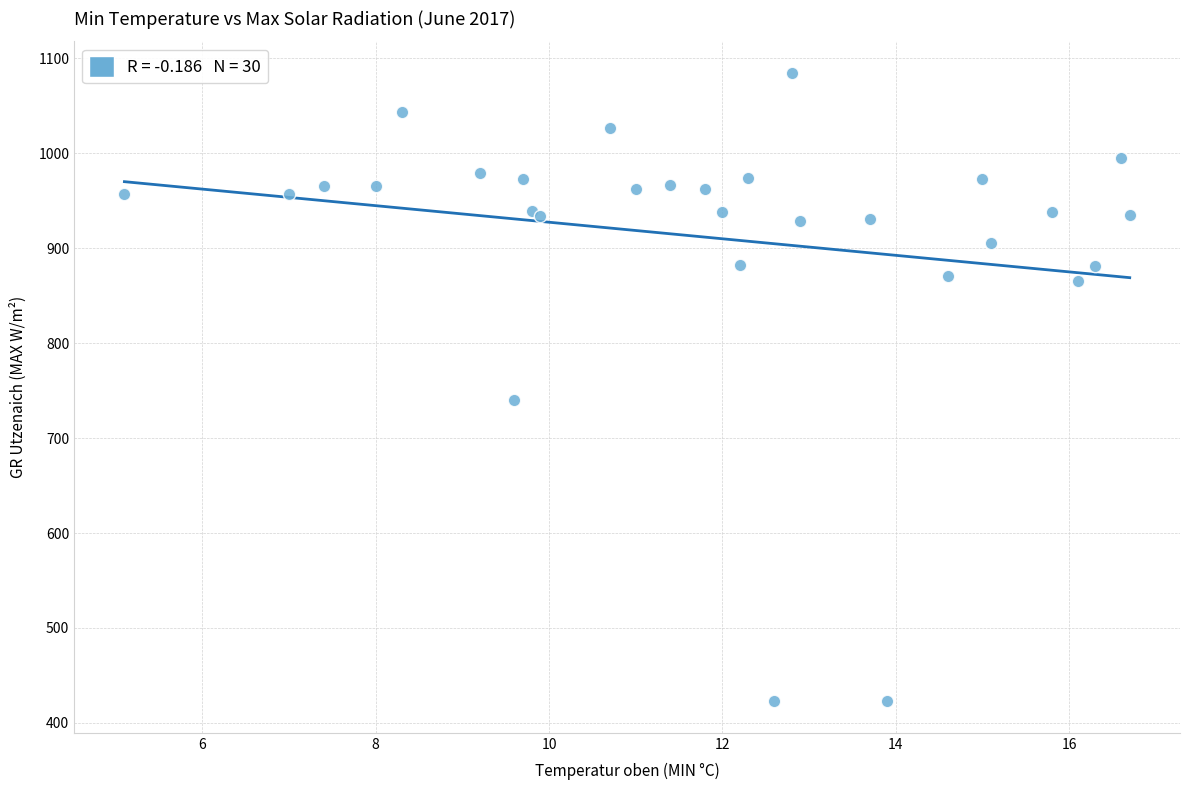

What Y value in the scatter plot is closest to 753?

740.0